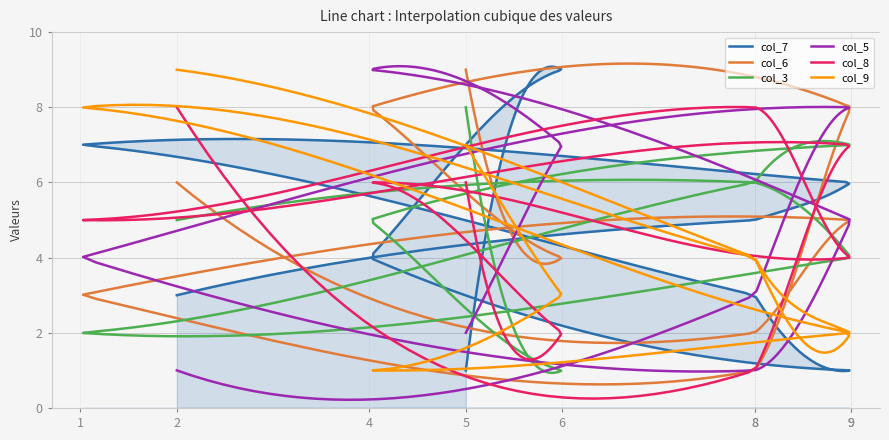

How many interior local valleys does the col_7 series have?

1